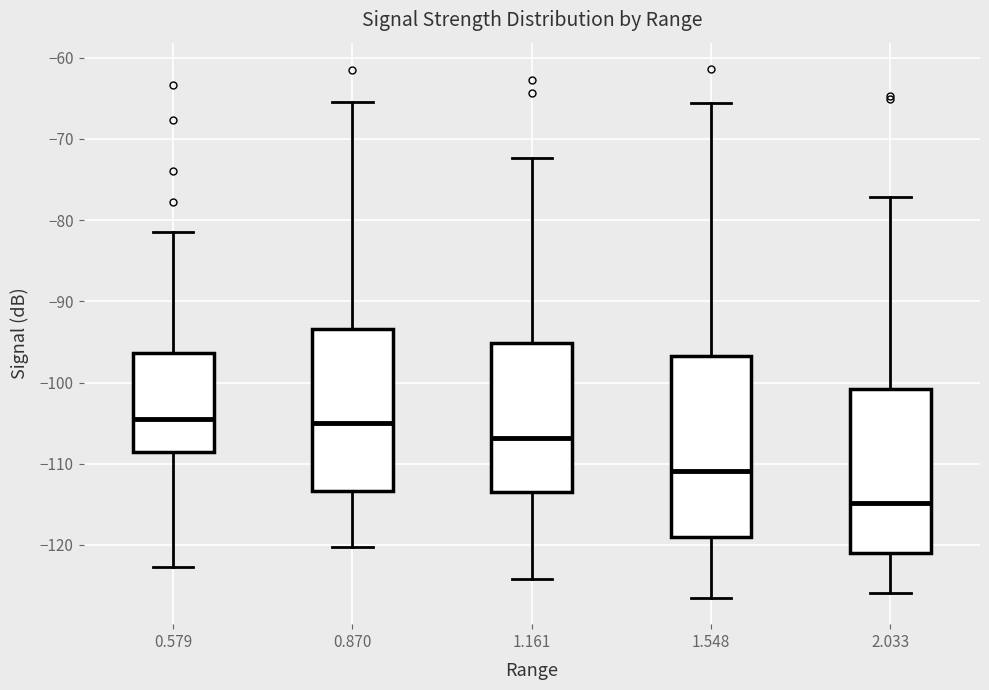

Reading left to right, transcribe this box plot: for each box, give where its median line is, the range the box spans, and where its two whiskers end, as read against the y-axis. The values are not printed on the chart, so give them approximately, as read against the axis.

0.579: median -104, box -109 to -96, whiskers -123 to -81
0.870: median -105, box -113 to -93, whiskers -120 to -65
1.161: median -107, box -113 to -95, whiskers -124 to -72
1.548: median -111, box -119 to -97, whiskers -126 to -66
2.033: median -115, box -121 to -101, whiskers -126 to -77